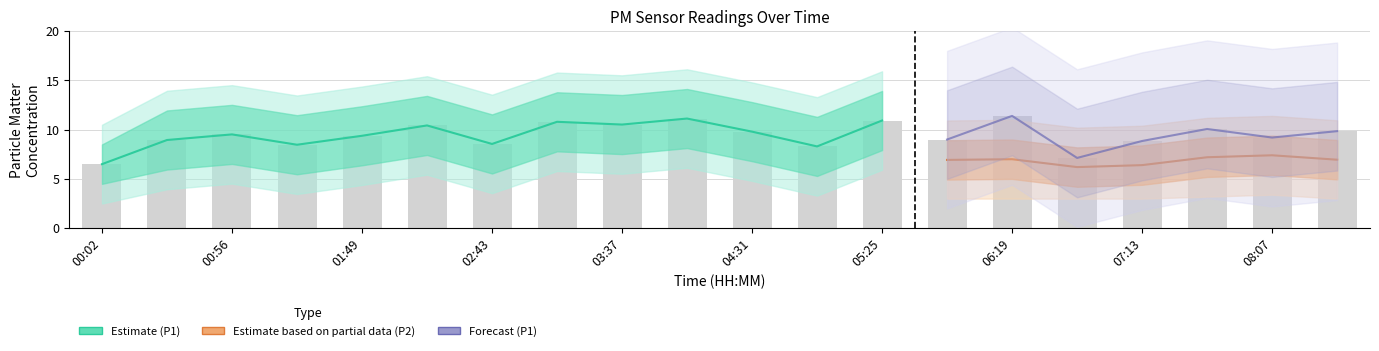

The value at 01:49 is 2.9. True or false?

False